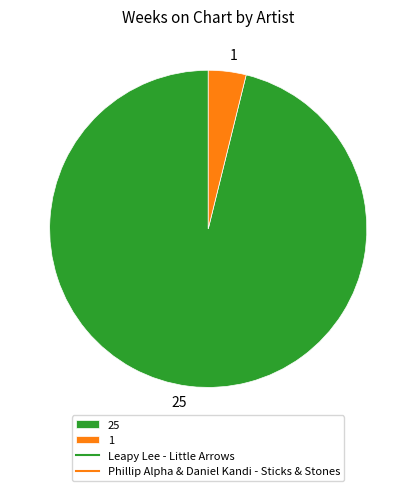

Between 1 and 25, which is larger?

25